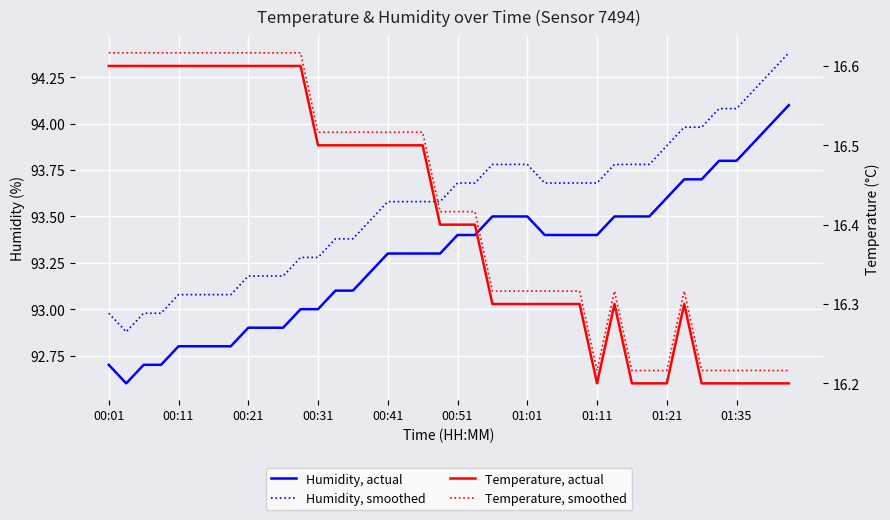

Where is the first local minimum for Temperature, smoothed?

01:11